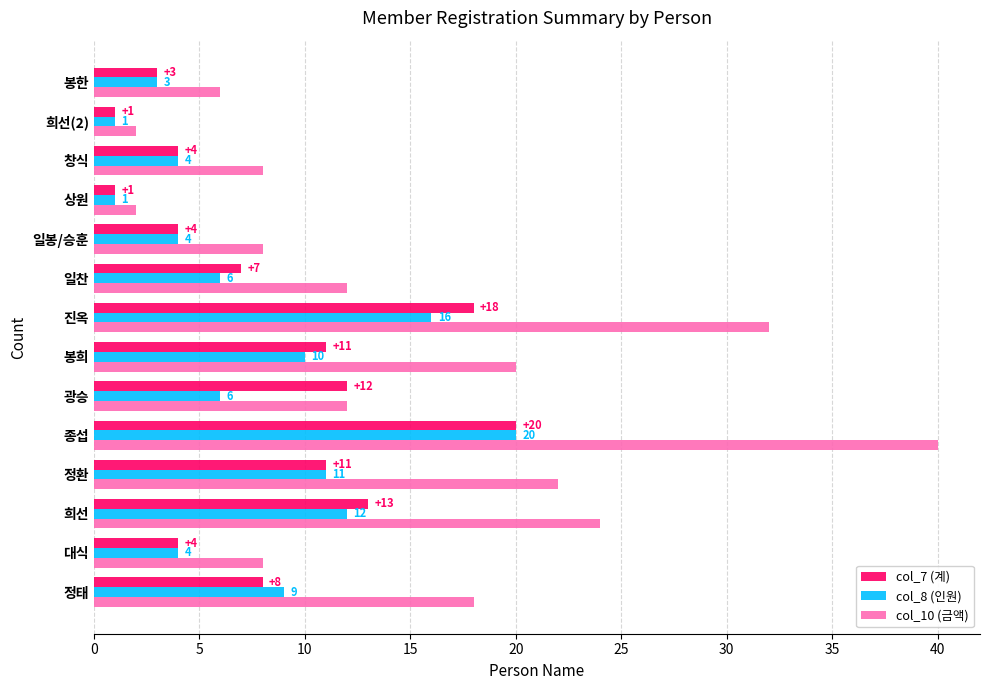

At which label is col_8 (인원) closest to 10?

봉희